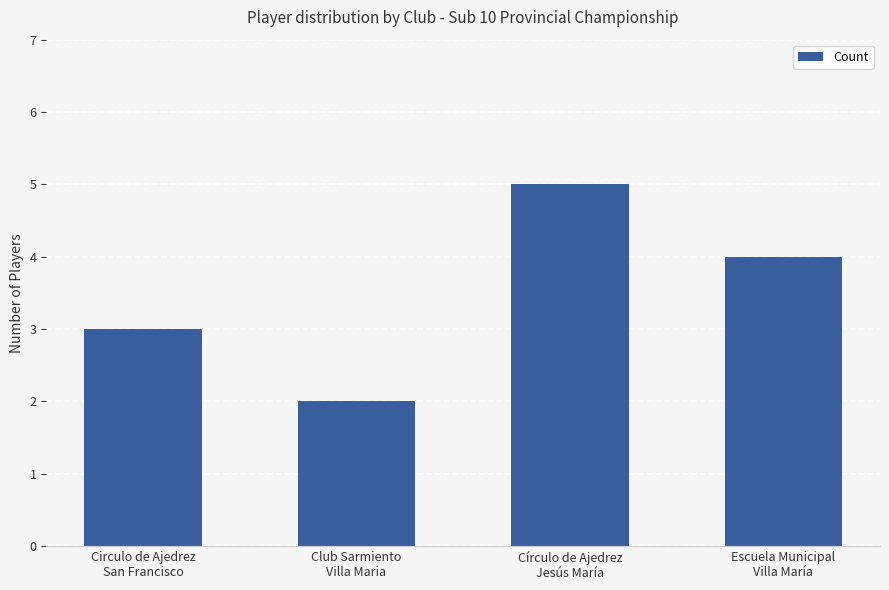

Reading left to right, extract all data points from this chart.

3	2	5	4